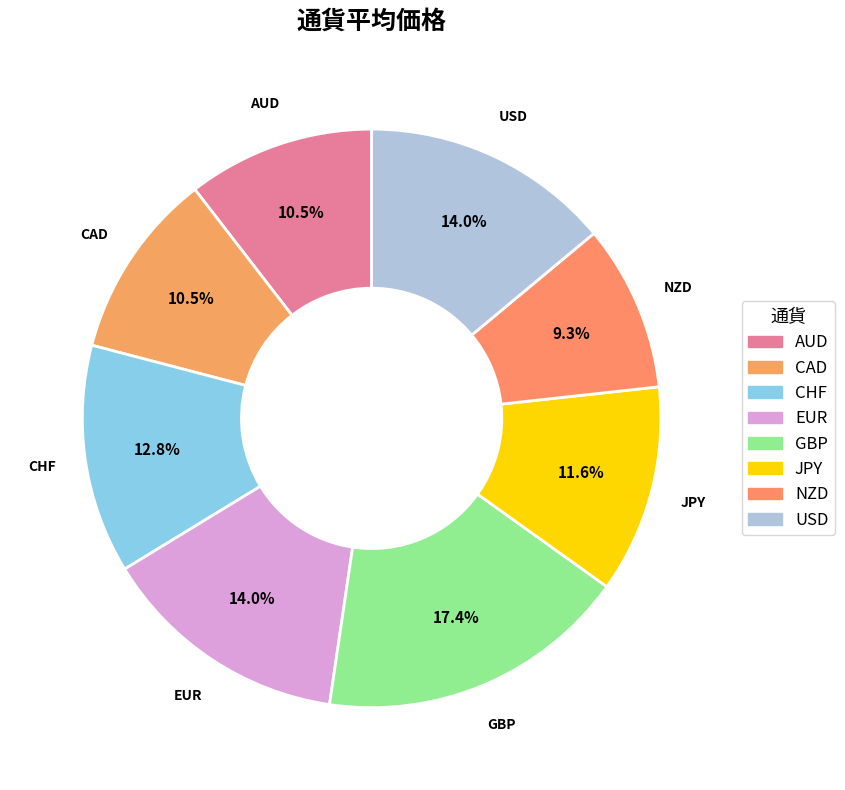

Which slice is the smallest?

NZD